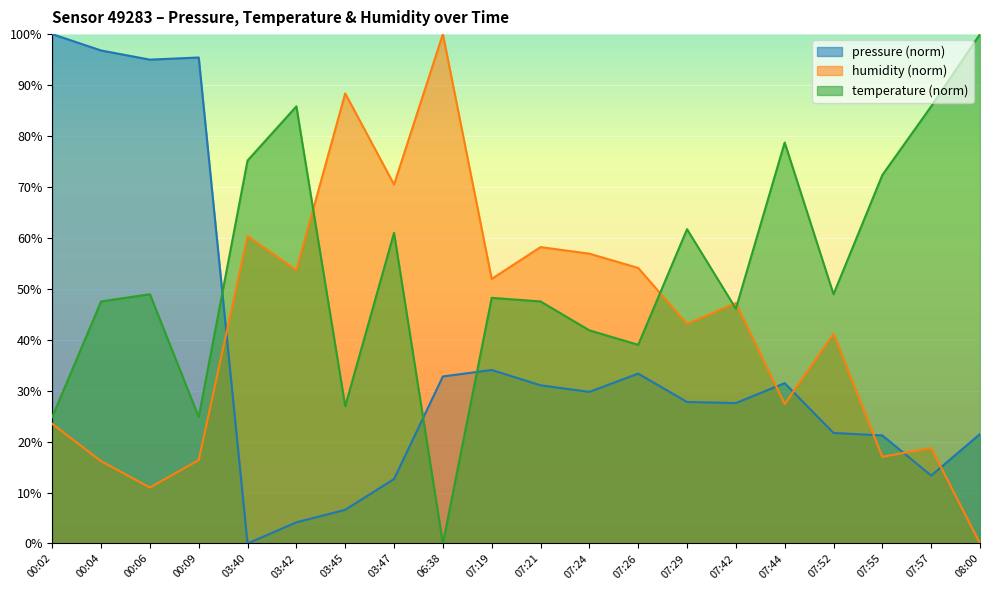

How many values in the humidity series are below 47?

10